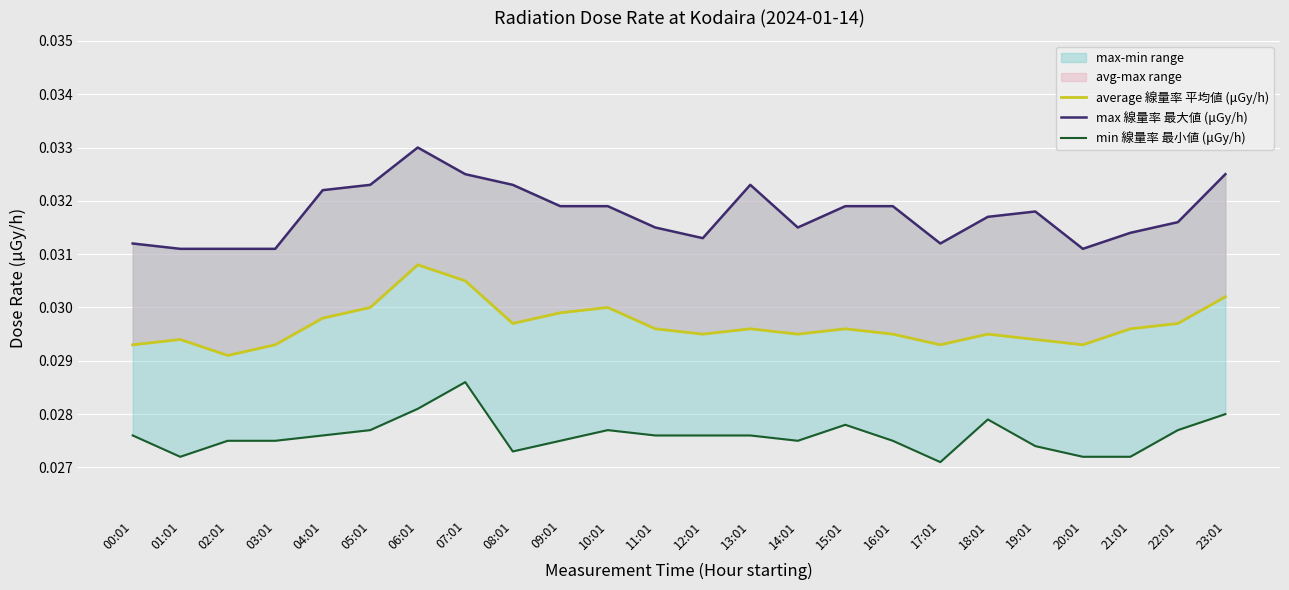

At which category is the sum across all series the highest?

06:01